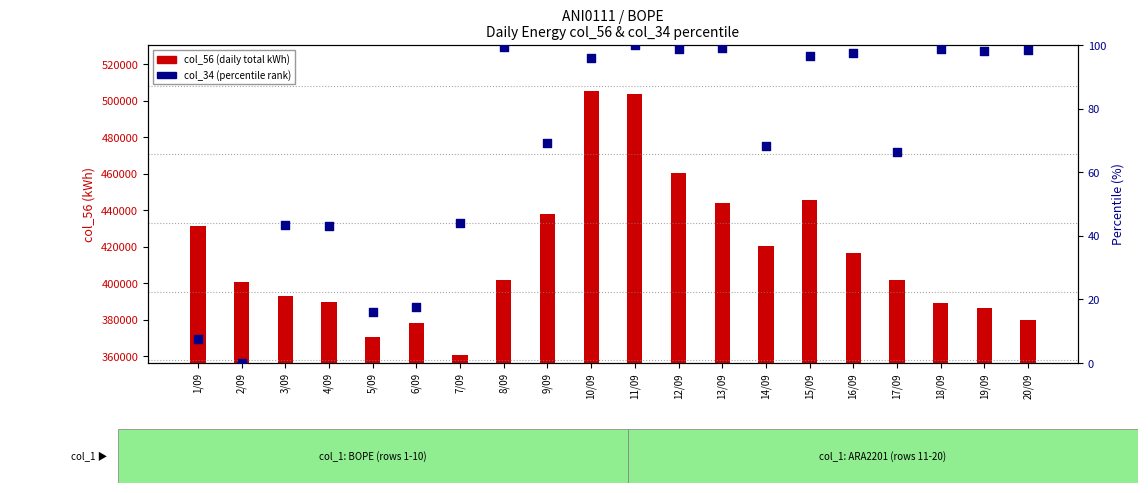

What is the ratio of the value at 4/09 to the value at 8/09?

0.4